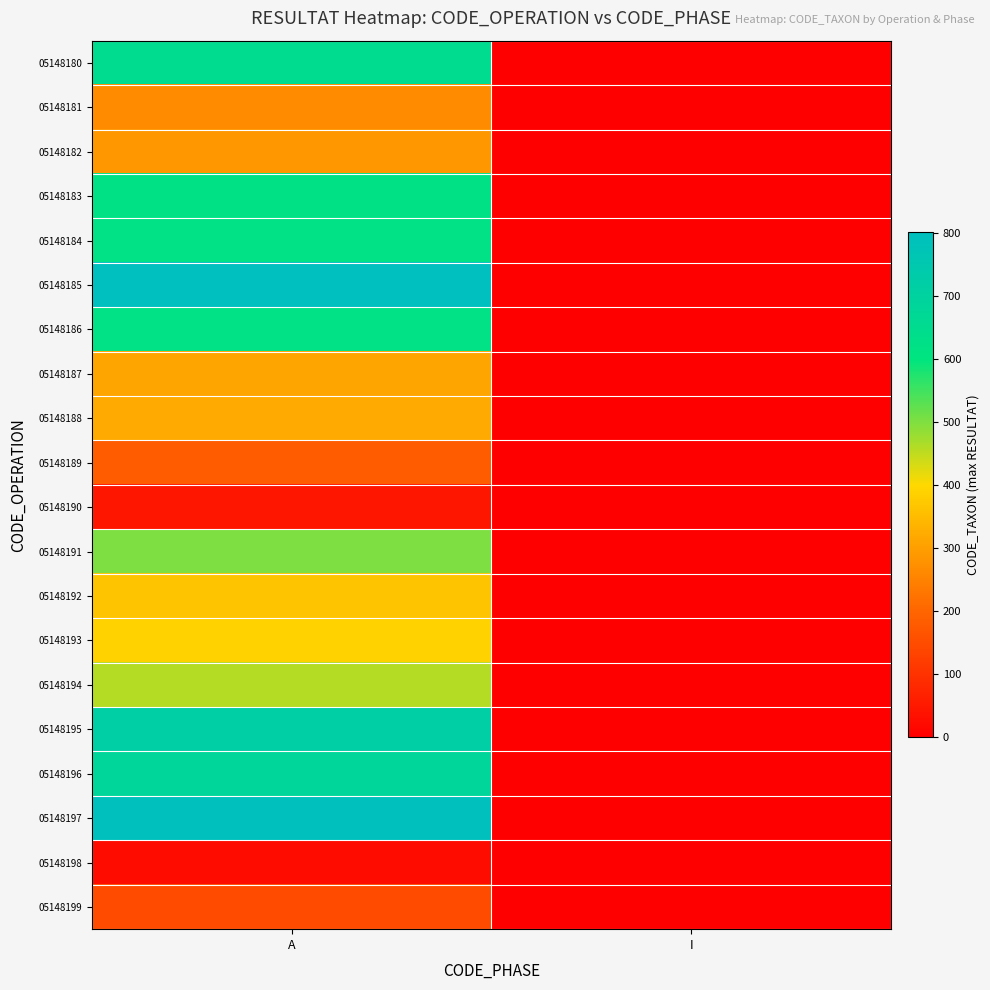

At how many categories does at least one series exceed 83?

1